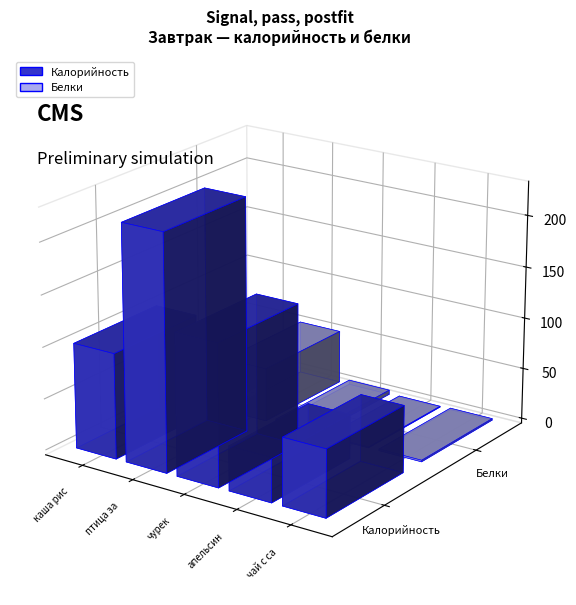

Reading left to right, what are all the values shown in this chart?

Калорийность: 102.2	228.0	137.2	43.0	64.9
Белки: 1.6	52.0	4.2	0.8	1.5